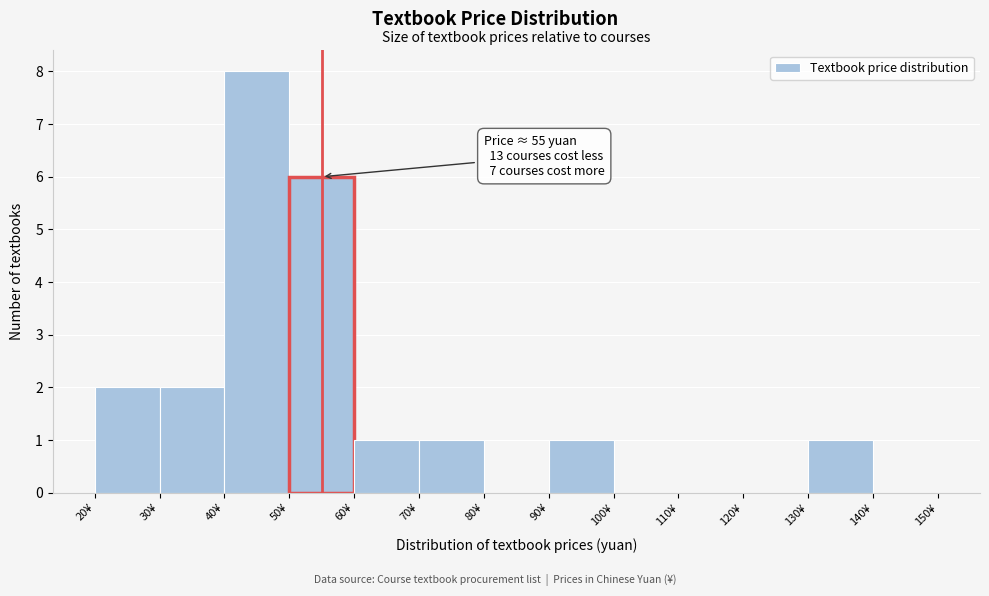

Over which range of the x-axis is the bar tallest?

40 to 50